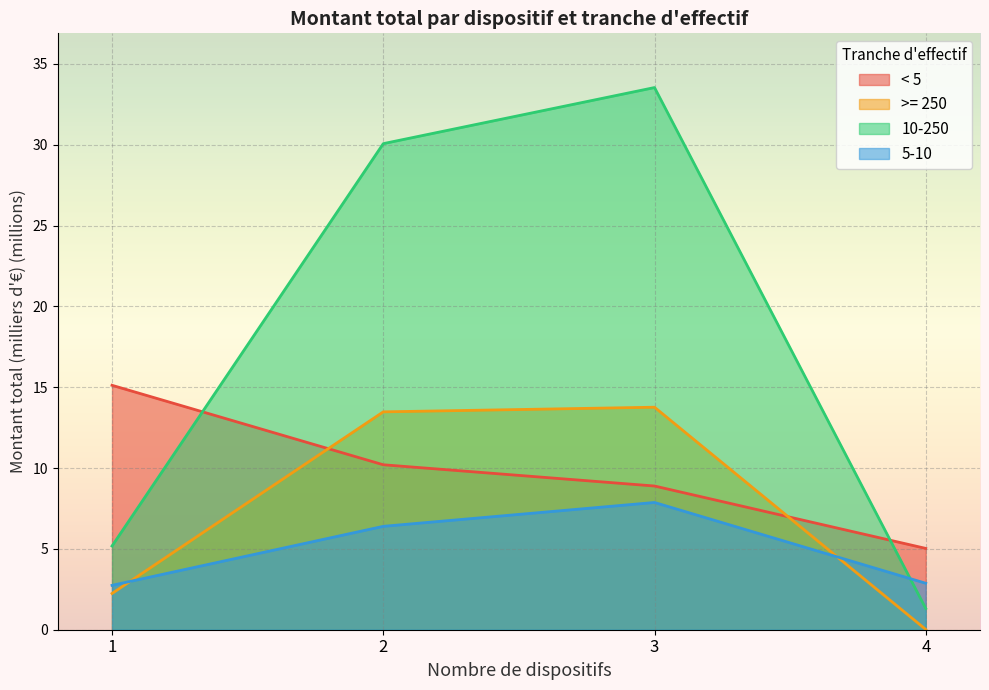

The >= 250 series shows 13.5 at 2. True or false?

True